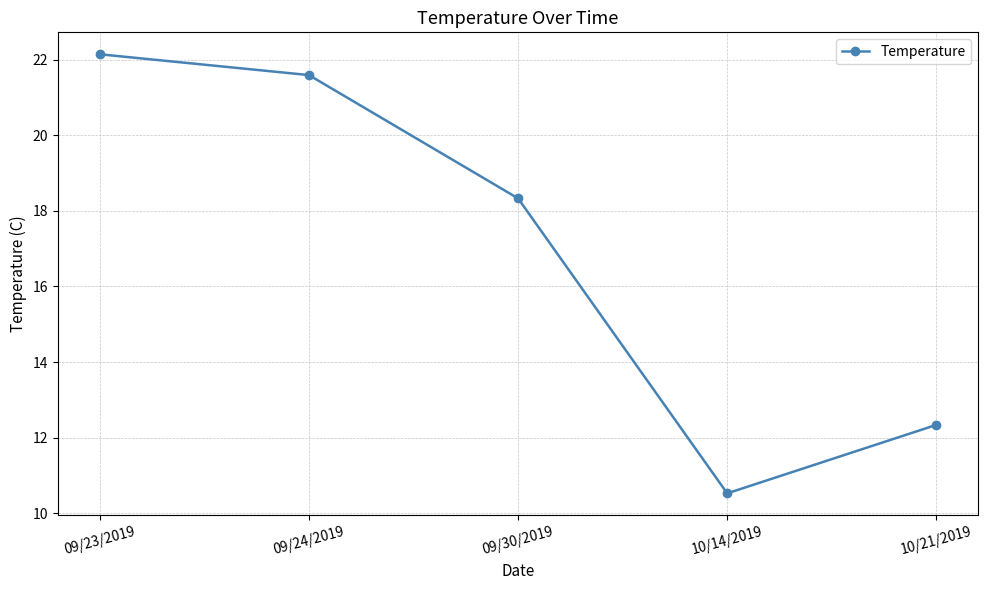

Rank the categories by value from highest to lowest.

09/23/2019, 09/24/2019, 09/30/2019, 10/21/2019, 10/14/2019